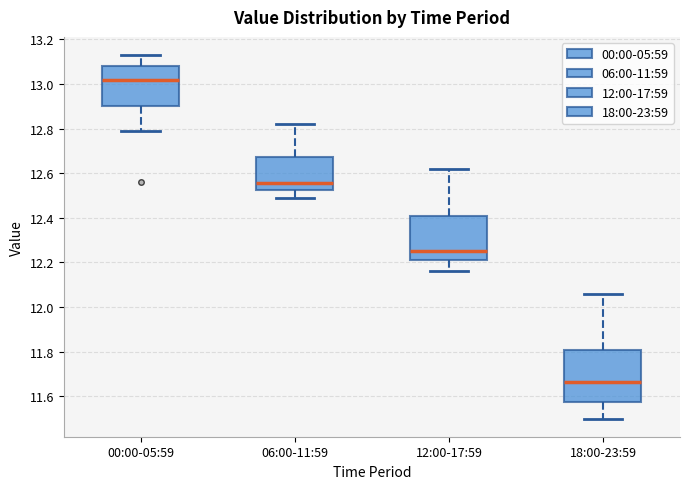

Which box's median line is the lowest?

18:00-23:59